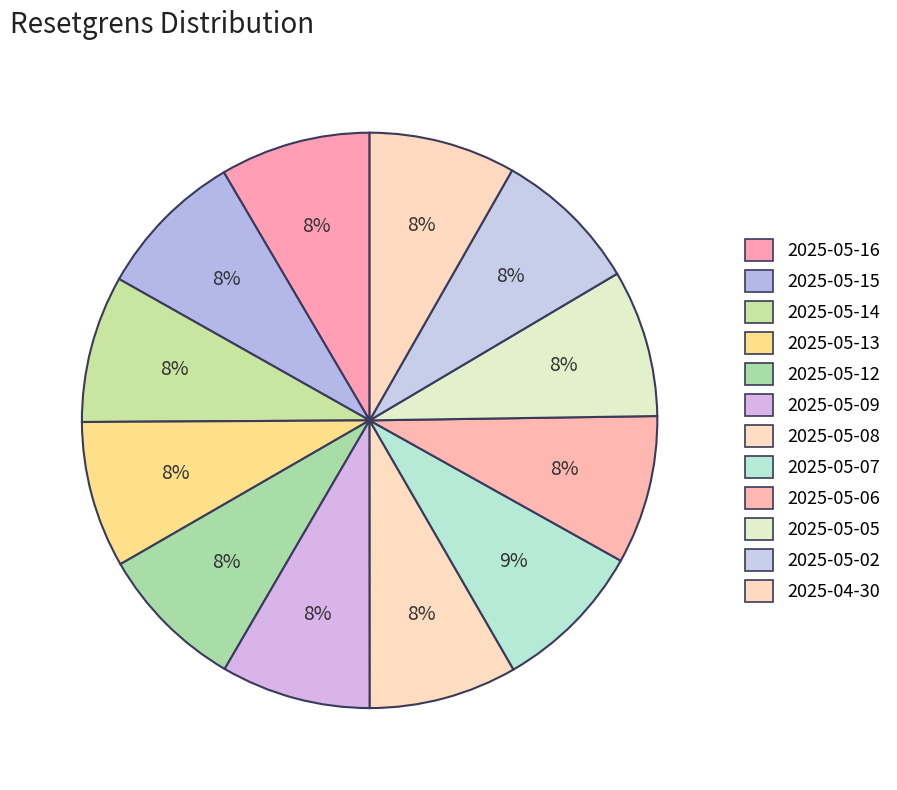

Rank the categories by value from highest to lowest.

2025-05-07, 2025-05-16, 2025-05-09, 2025-05-15, 2025-05-06, 2025-05-08, 2025-05-05, 2025-05-12, 2025-05-14, 2025-04-30, 2025-05-02, 2025-05-13